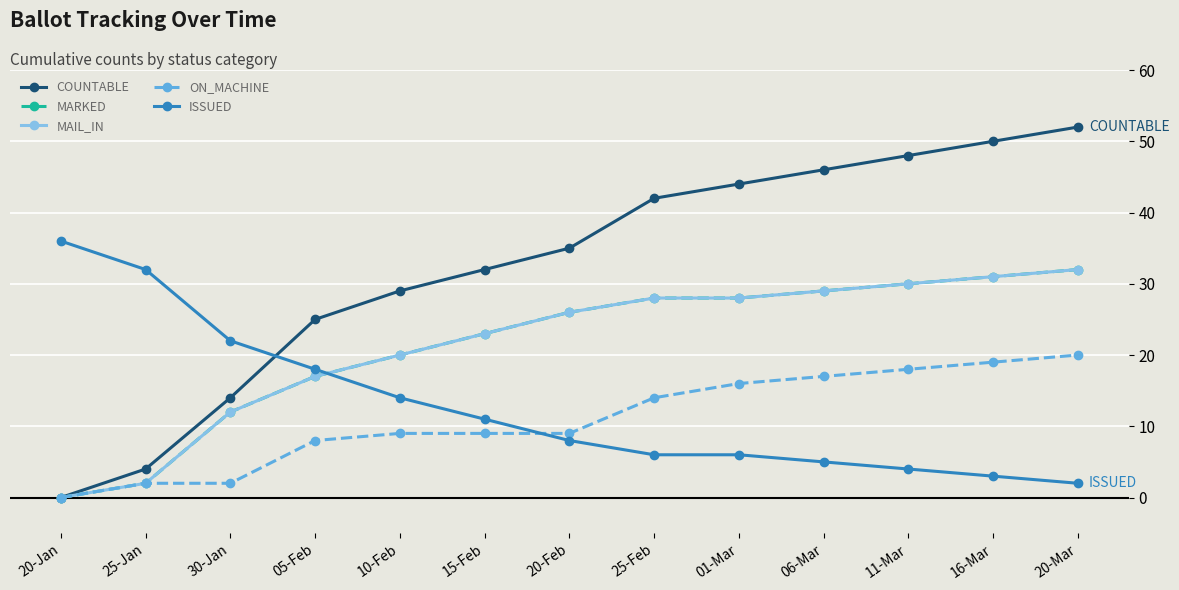

Is this an area chart (filled region under the line)?

No